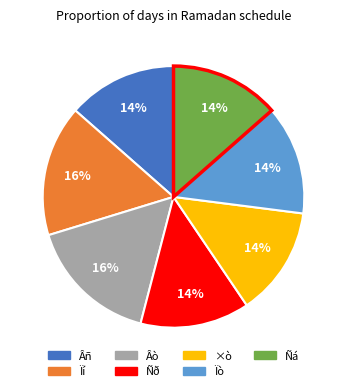

Count the number of slices in the pie.

7